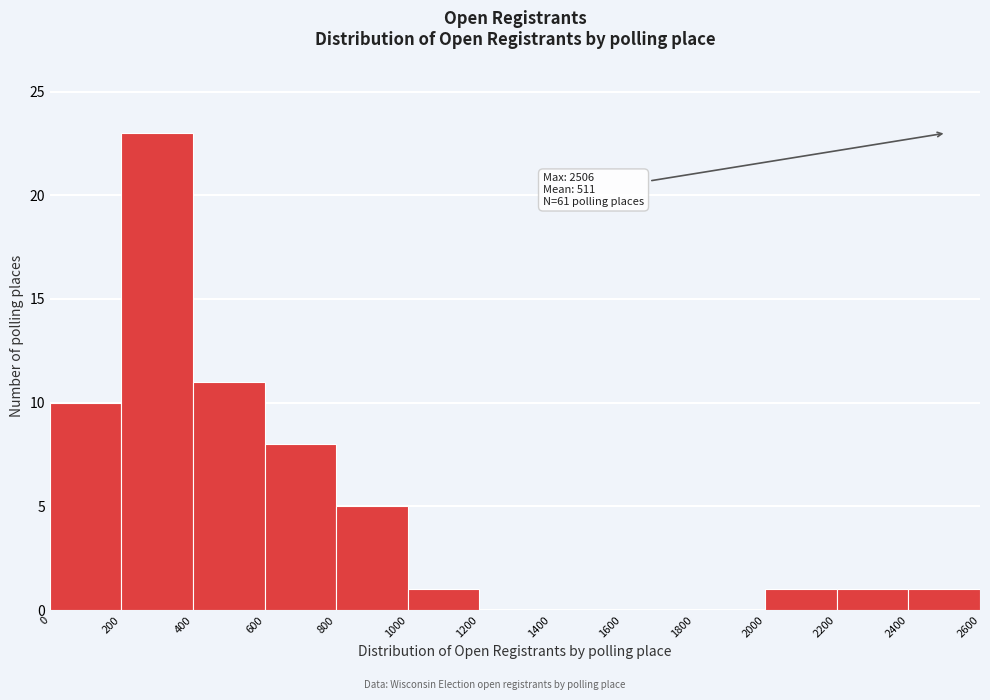

Which range on the x-axis has the tallest bar?

200 to 400